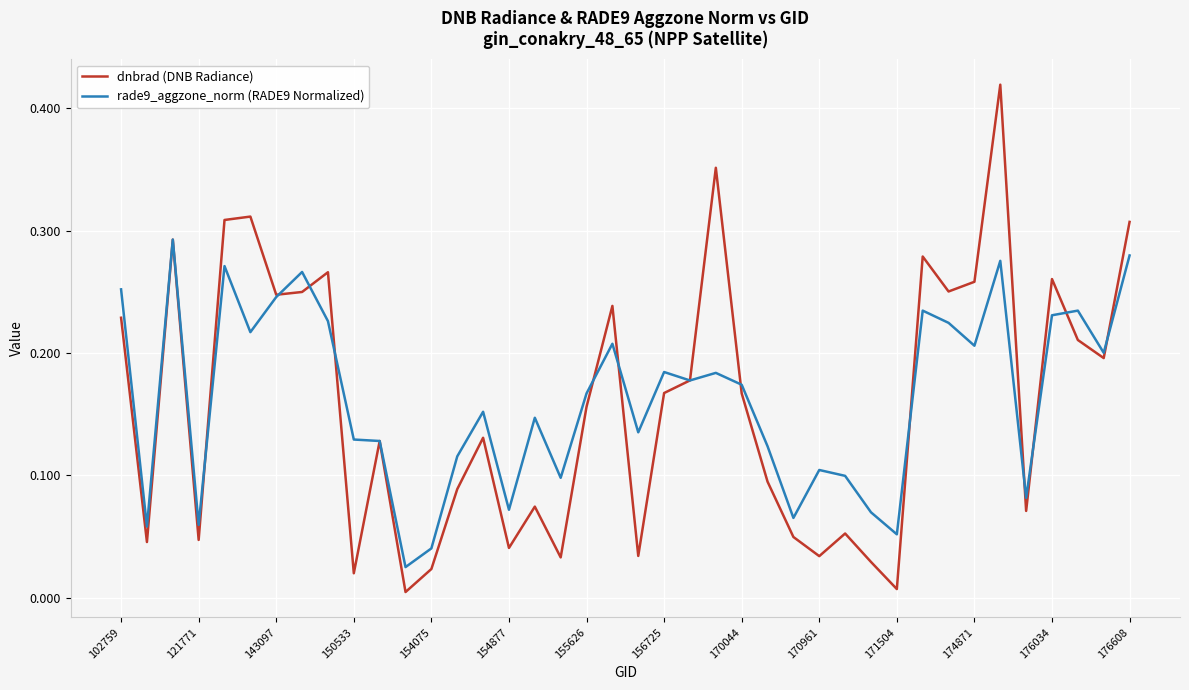

How many lines are shown in the chart?

2